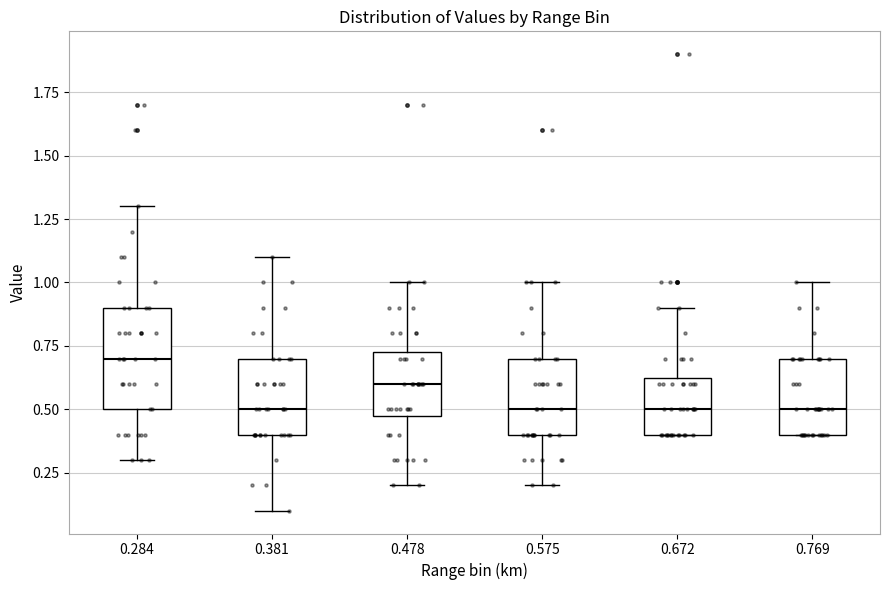

Reading left to right, transcribe this box plot: for each box, give where its median line is, the range the box spans, and where its two whiskers end, as read against the y-axis. The values are not printed on the chart, so give them approximately, as read against the axis.

0.284: median 0.70, box 0.50 to 0.90, whiskers 0.30 to 1.30
0.381: median 0.50, box 0.40 to 0.70, whiskers 0.10 to 1.10
0.478: median 0.60, box 0.50 to 0.75, whiskers 0.20 to 1.00
0.575: median 0.50, box 0.40 to 0.70, whiskers 0.20 to 1.00
0.672: median 0.50, box 0.40 to 0.65, whiskers 0.40 to 0.90
0.769: median 0.50, box 0.40 to 0.70, whiskers 0.40 to 1.00